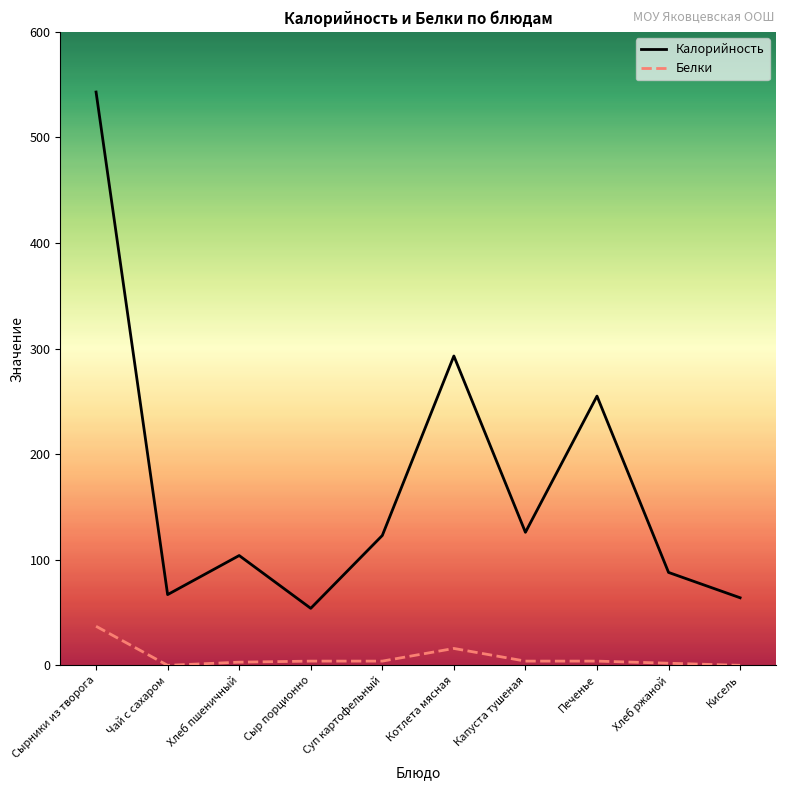

What value does the Калорийность series have at Сырники из творога?

543